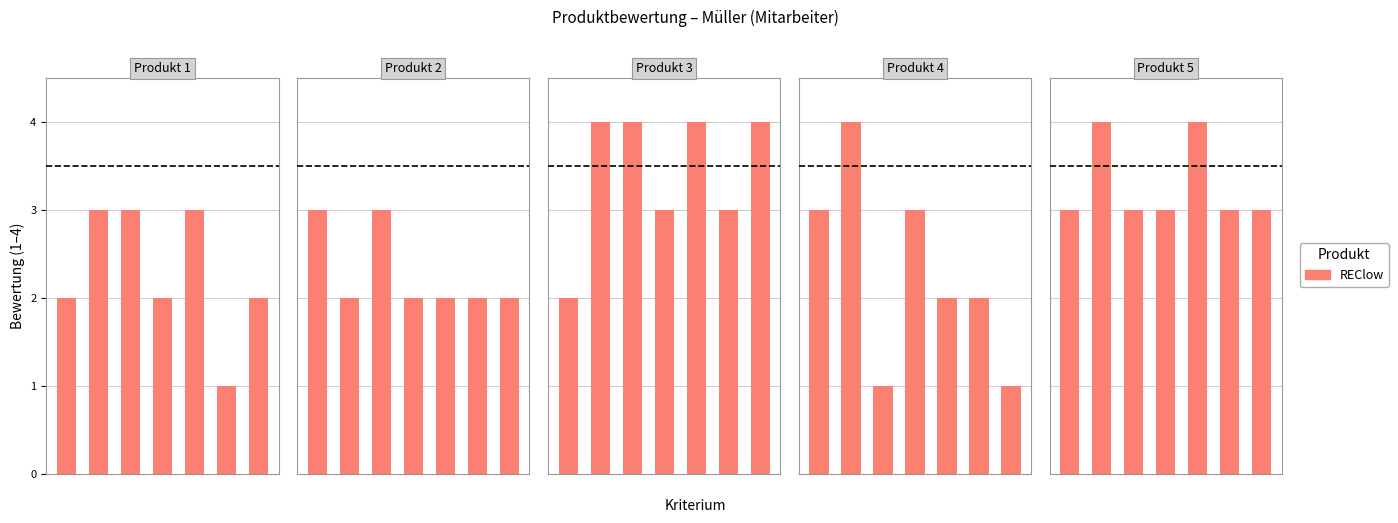

The value at 4 is 2. True or false?

False